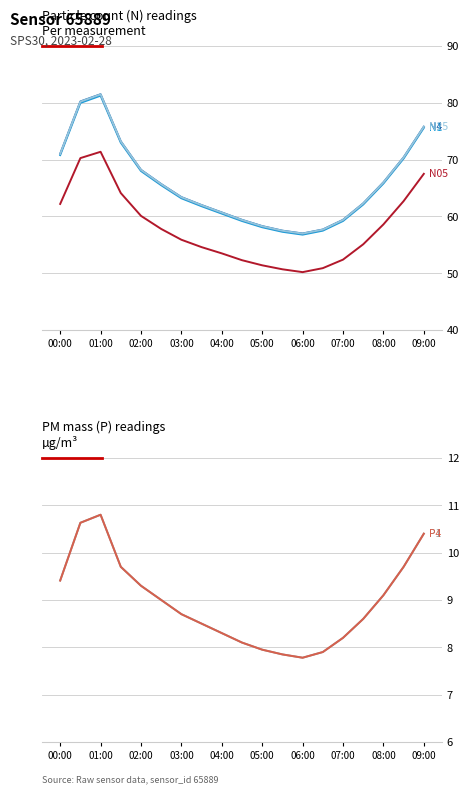

What is the average value of the N25 series?

65.8